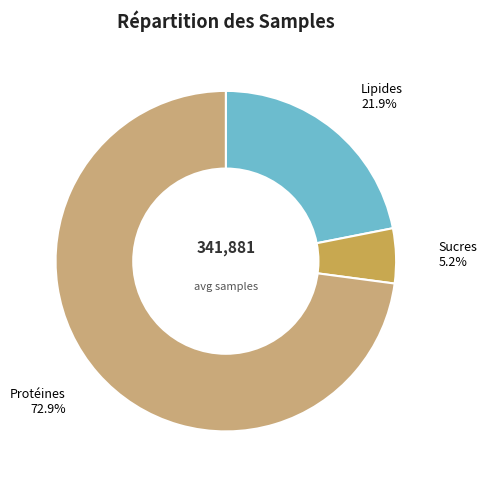

What is the smallest slice in the pie chart?

Sucres